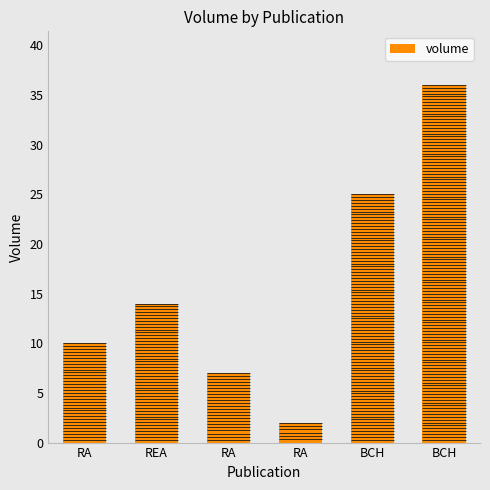

List the labels in order of value, largest first.

BCH, BCH, REA, RA, RA, RA